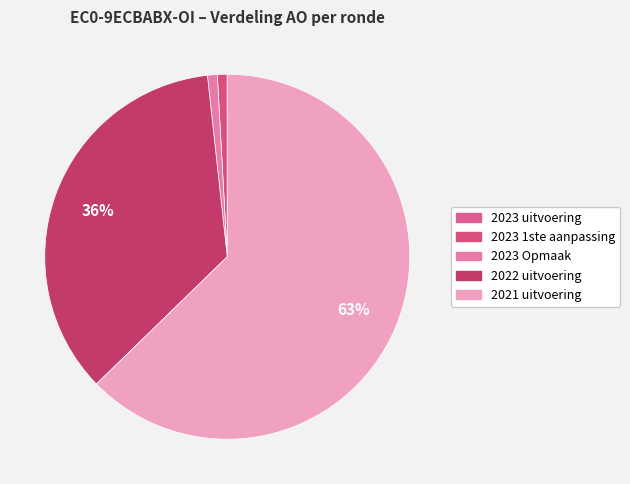

Is 2021 uitvoering the majority of the pie?

Yes